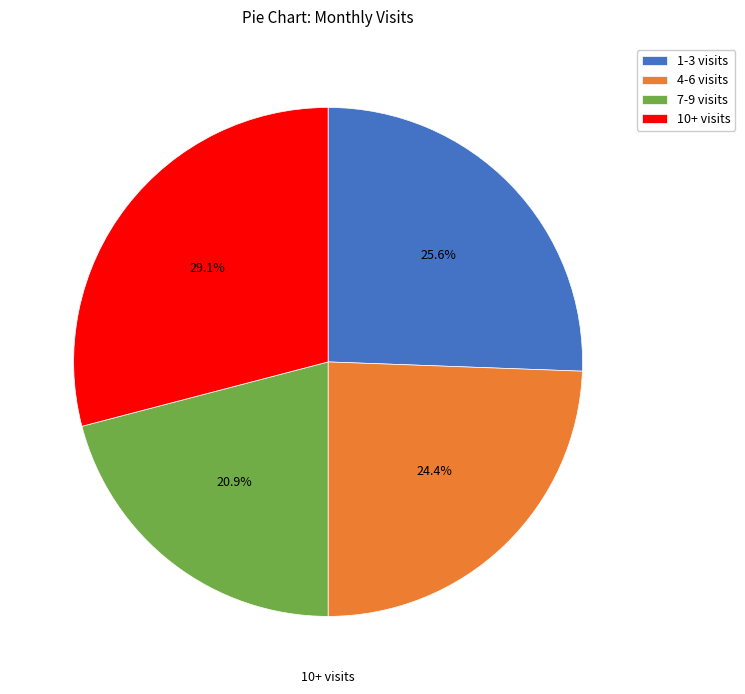

Does 4-6 visits account for over 50% of the chart?

No